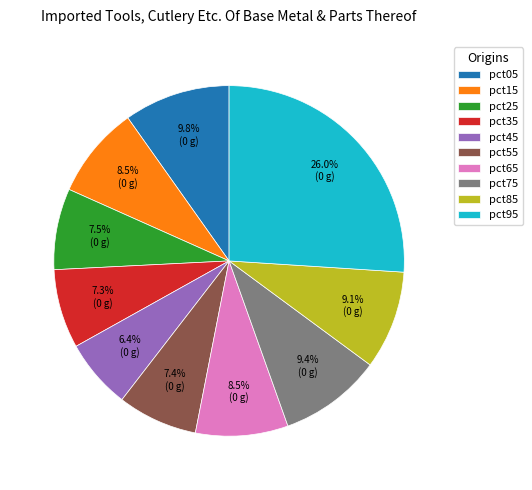

Do pct75 and pct15 together represent more than half of the pie?

No